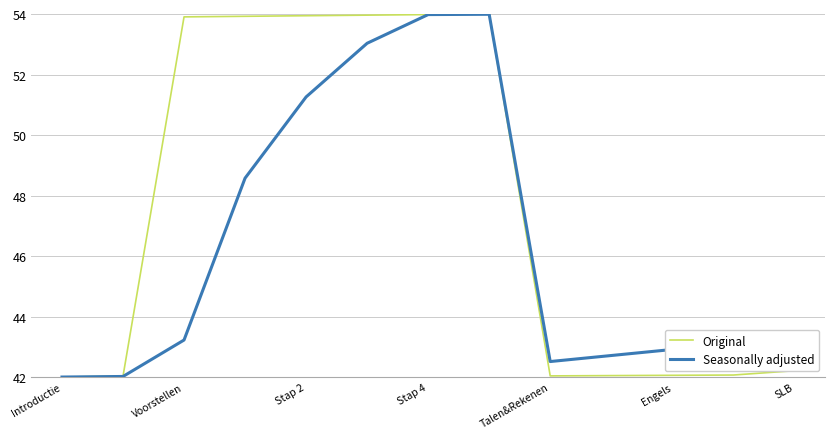

What is the minimum value shown in the chart?

42.0